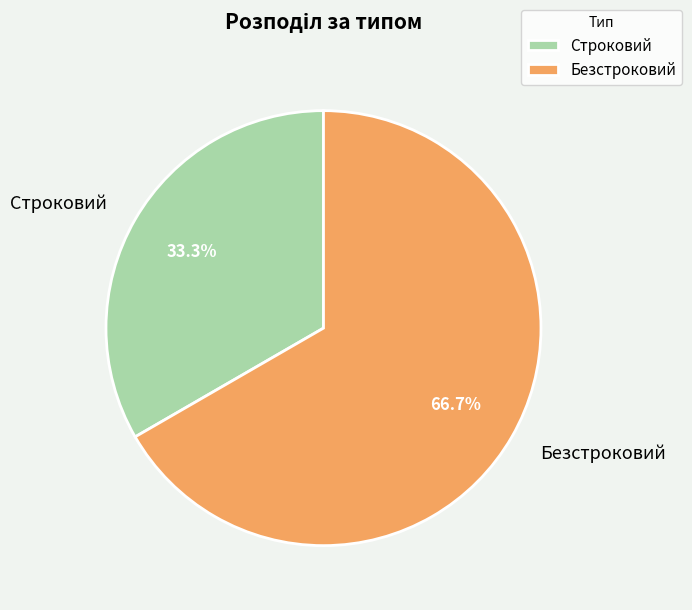

To the nearest percent, what percentage of the pie is Строковий?

33%